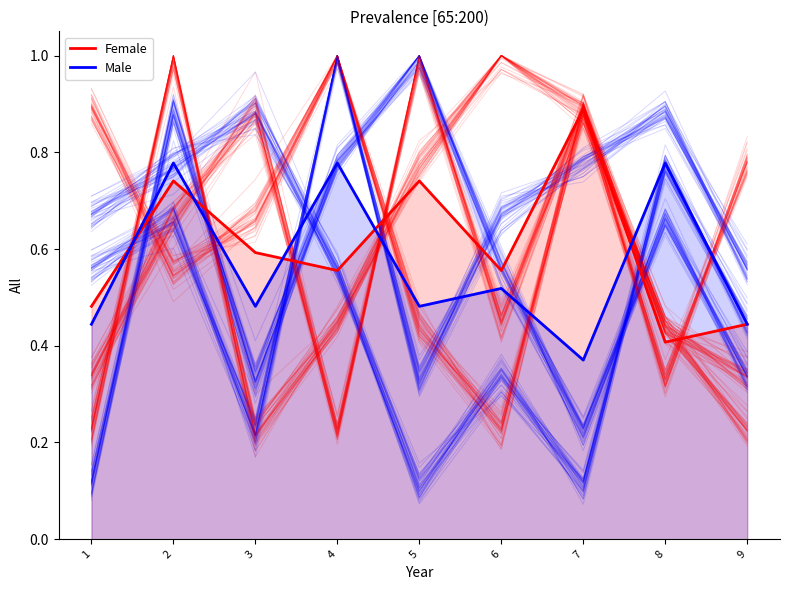

List the series in order of their peak value, highest first.

Female, Male